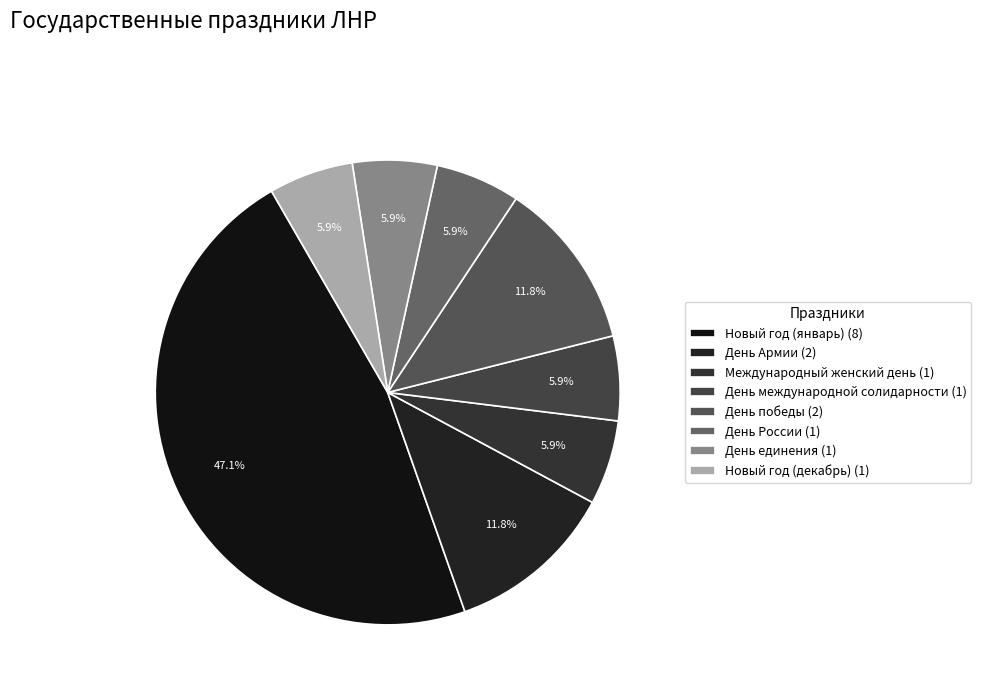

Is there a majority slice in this chart?

No